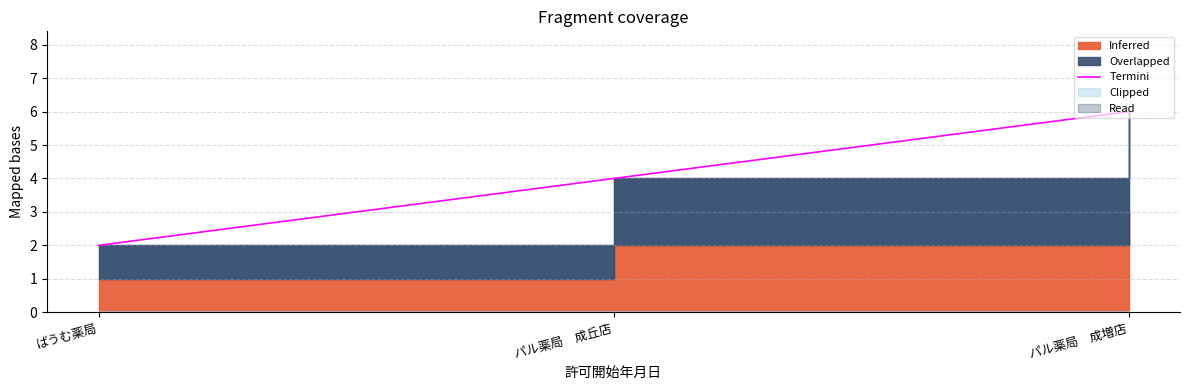

Is it true that the value at パル薬局　成丘店 is 1?

False